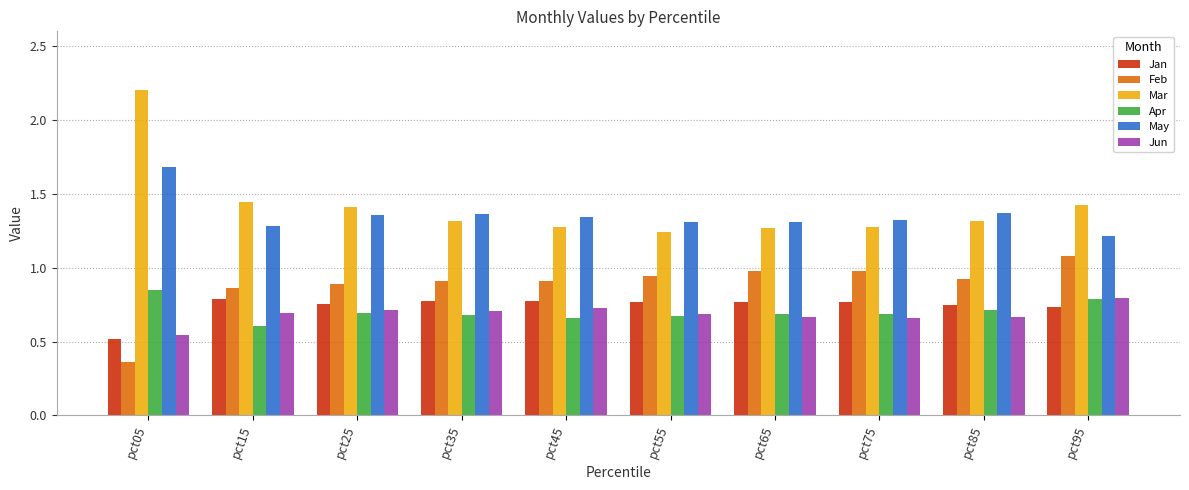

What is the sum of the Apr values at pct95 and pct85?

1.5